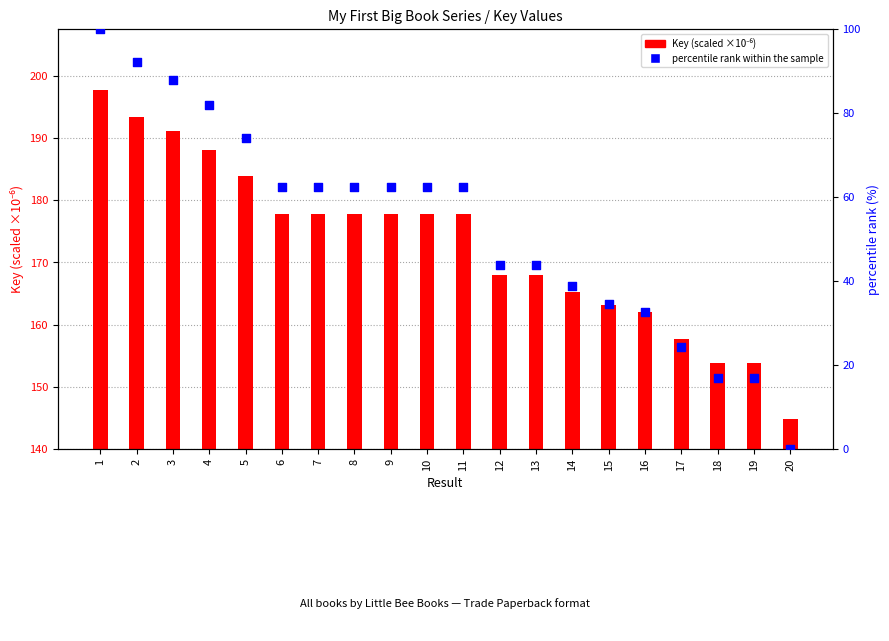

At how many categories does at least one series exceed 13?

20